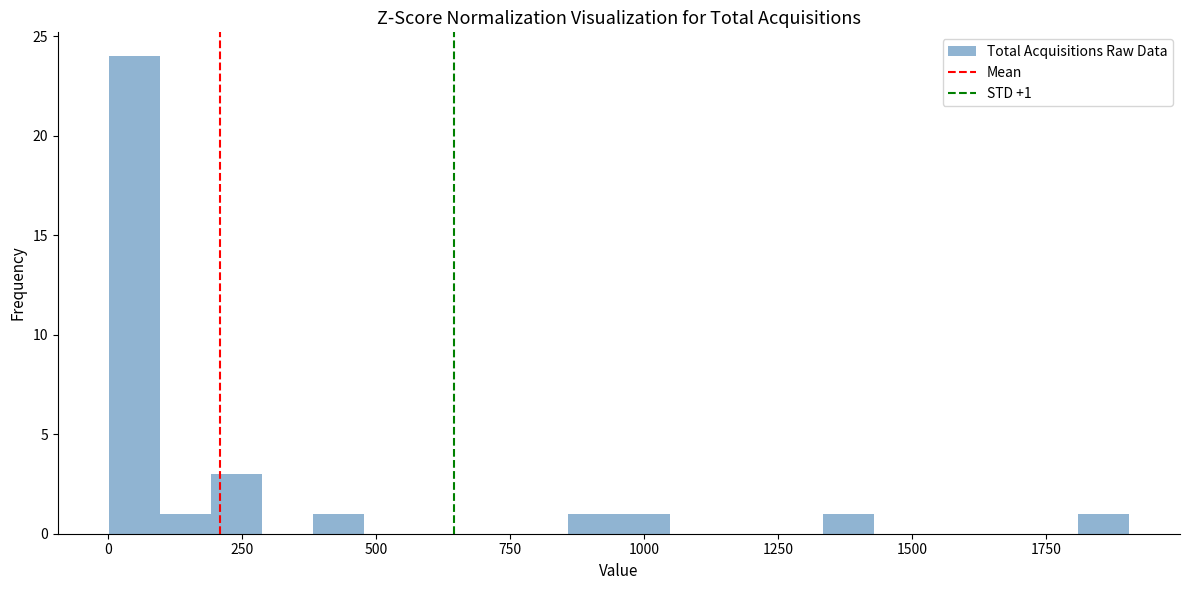

Read against the x-axis, roughly where is the centre of the tallest bar?

50